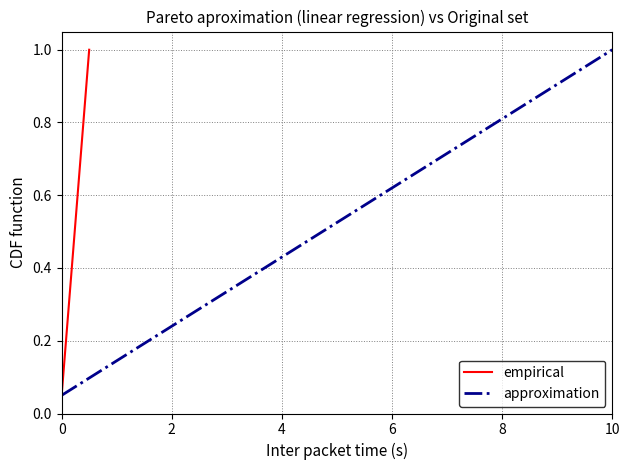

The value of empirical at 12 is 0.2. True or false?

False